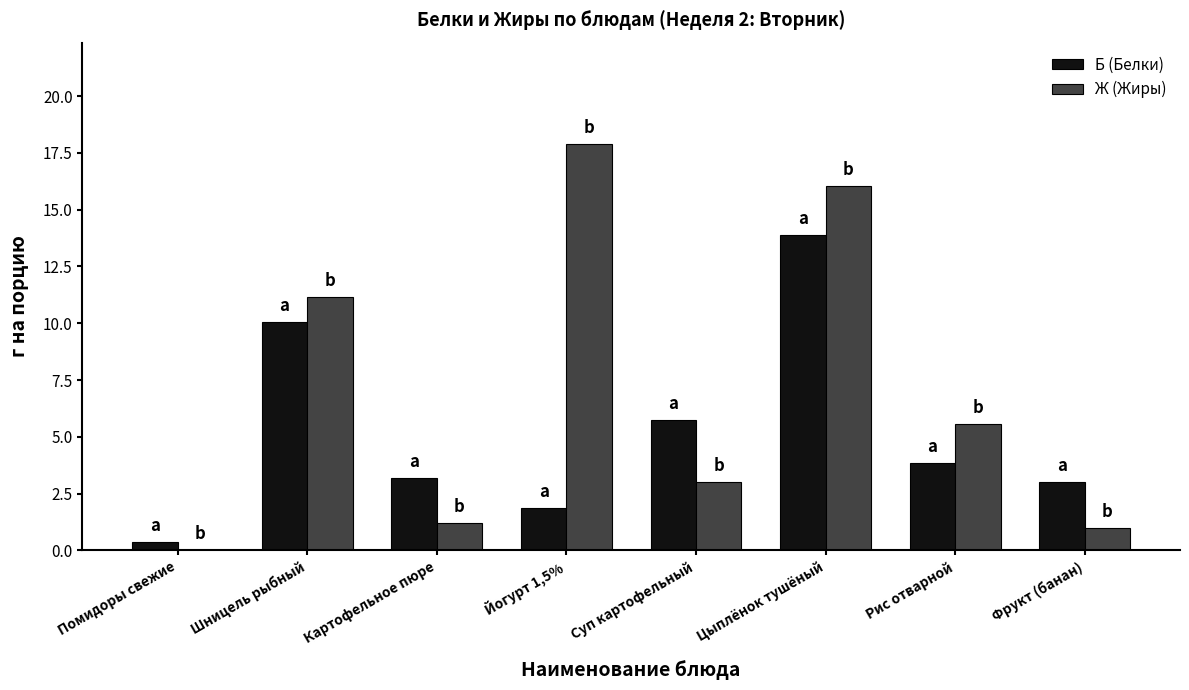

At which label is Ж (Жиры) closest to 8?

Рис отварной